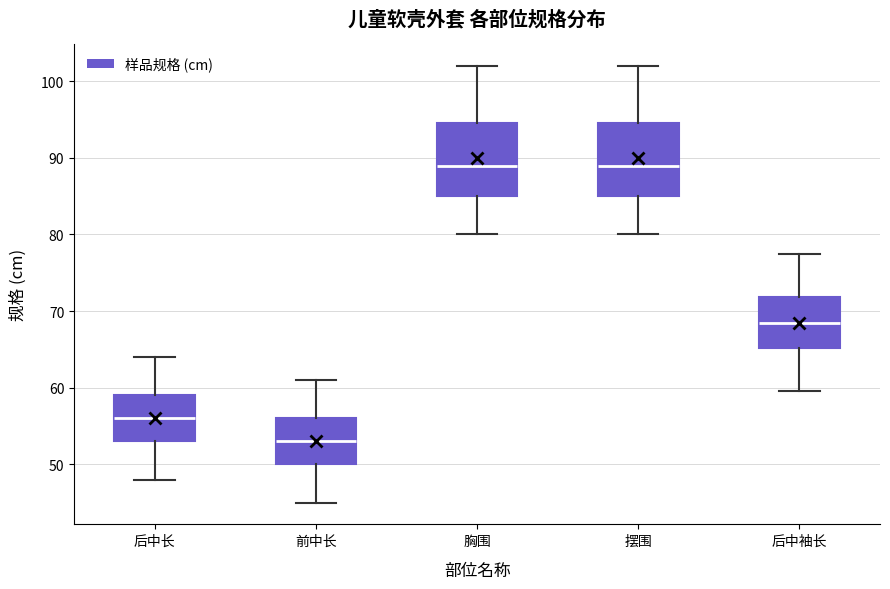

Where does the median line of the box for 后中长 sit on the y-axis? The values are not printed on the chart, so give them approximately, as read against the axis.

56